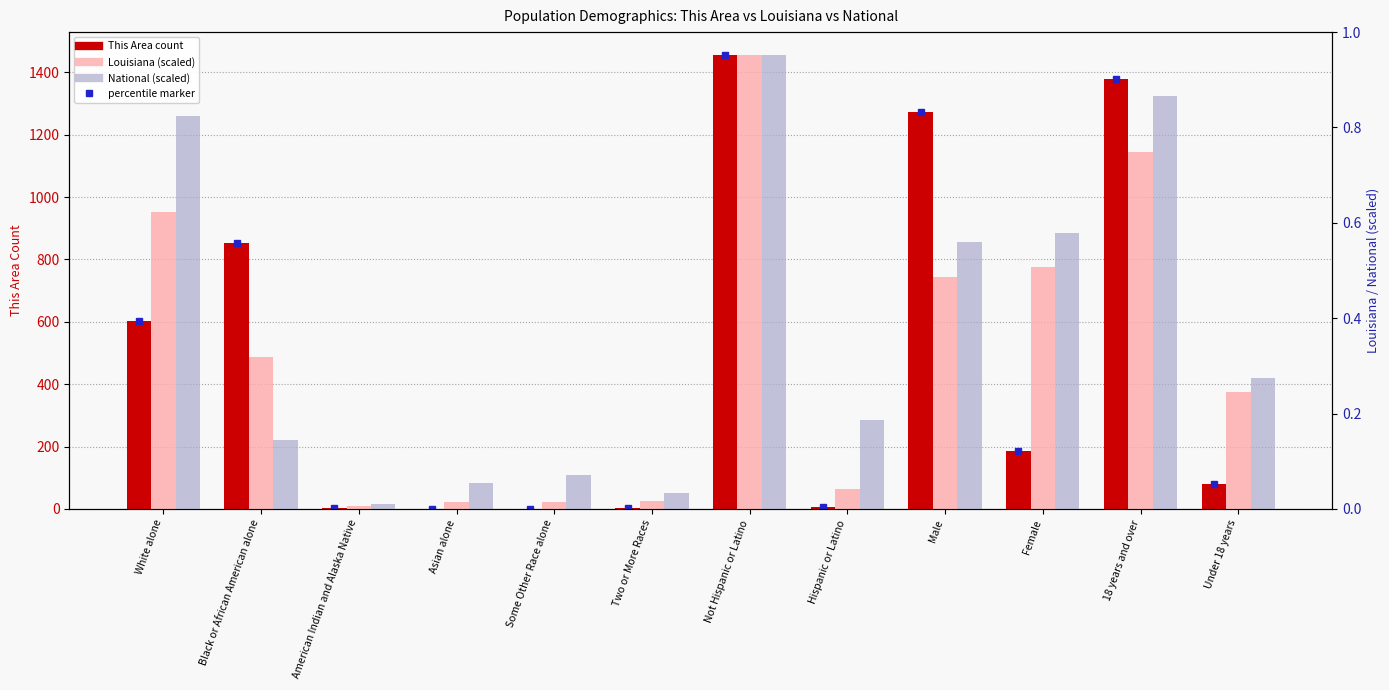

How many values in the This Area series exceed 187?

5